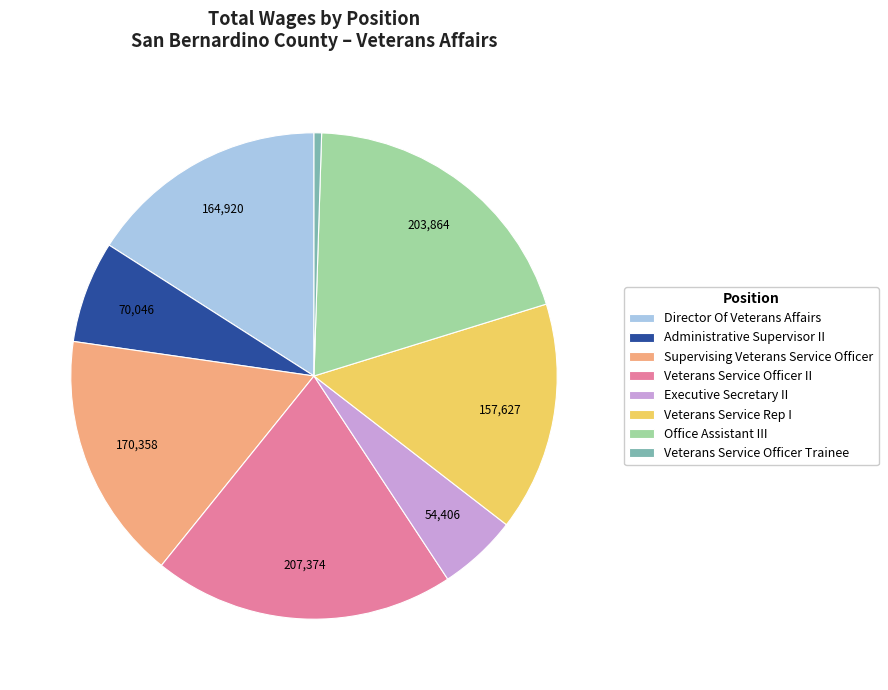

How many segments does this pie chart have?

8